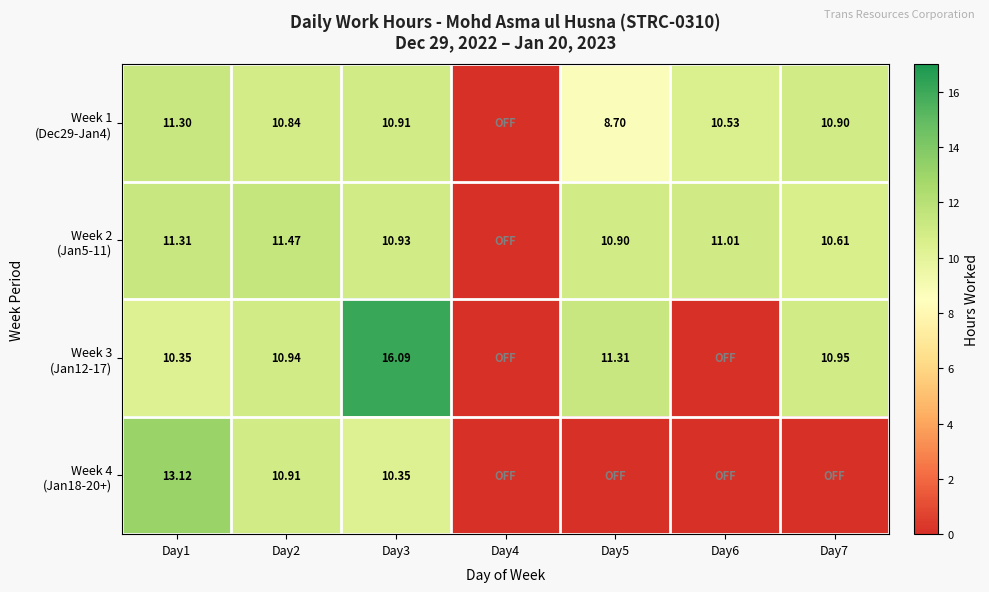

At how many categories does at least one series exceed 9?

6